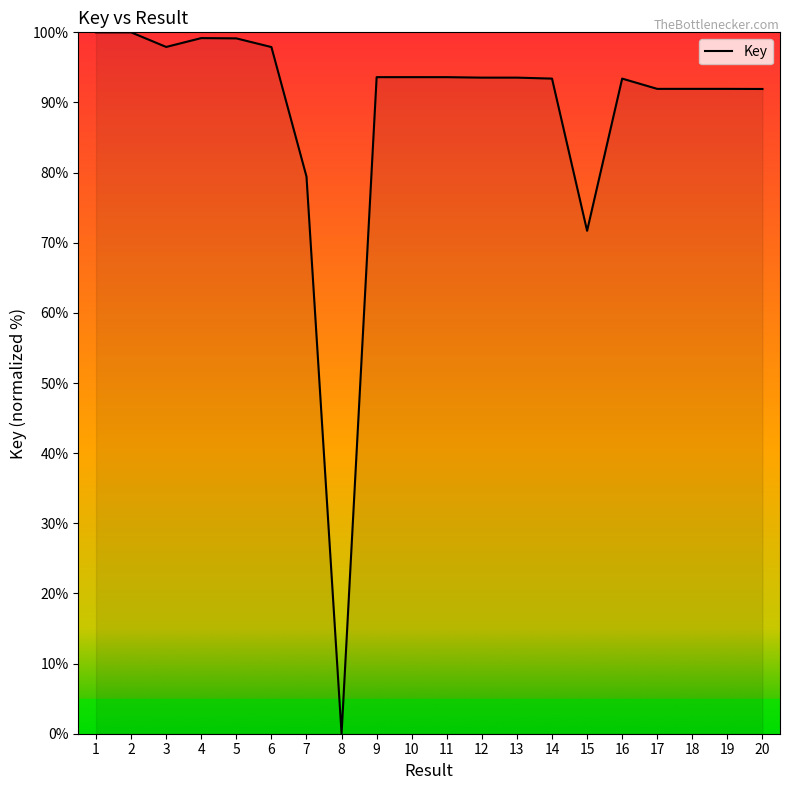

The value at 1 is 162.2. True or false?

False